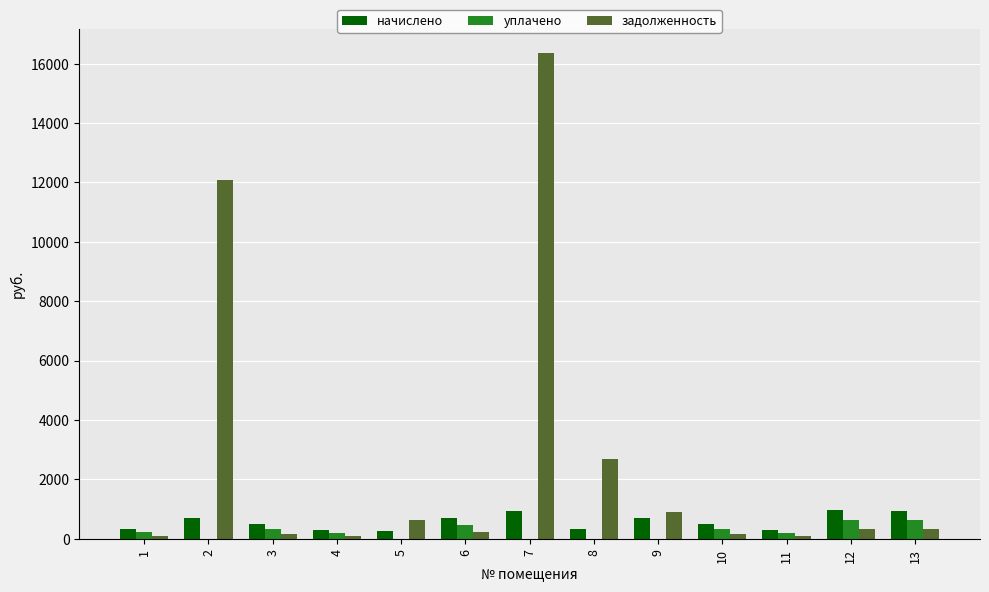

What is the sum of all начислено values?

7414.6